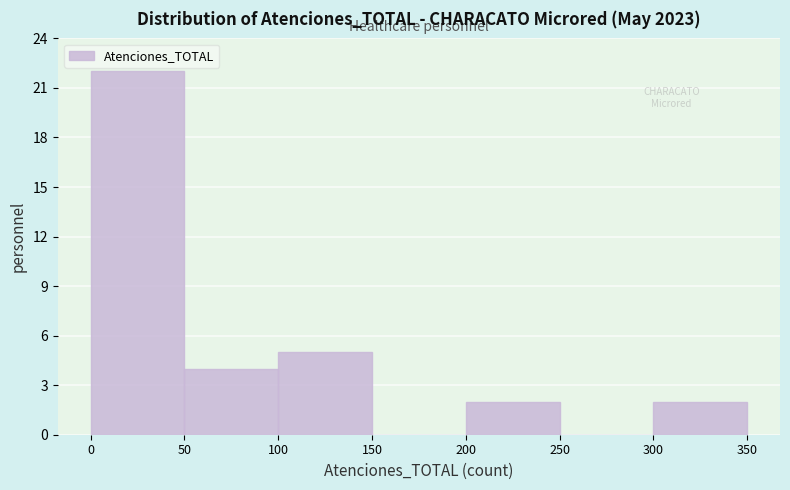

How tall is the bar that spans 100 to 150 on the x-axis? The values are not printed on the chart, so give them approximately, as read against the axis.

5